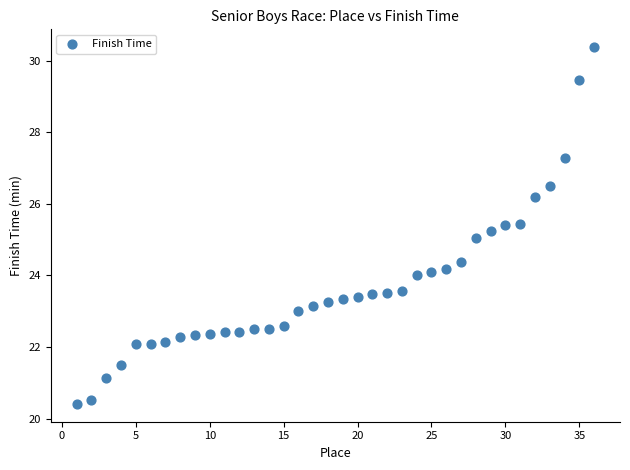

What is the range of Y values (max minus min)?

10.0